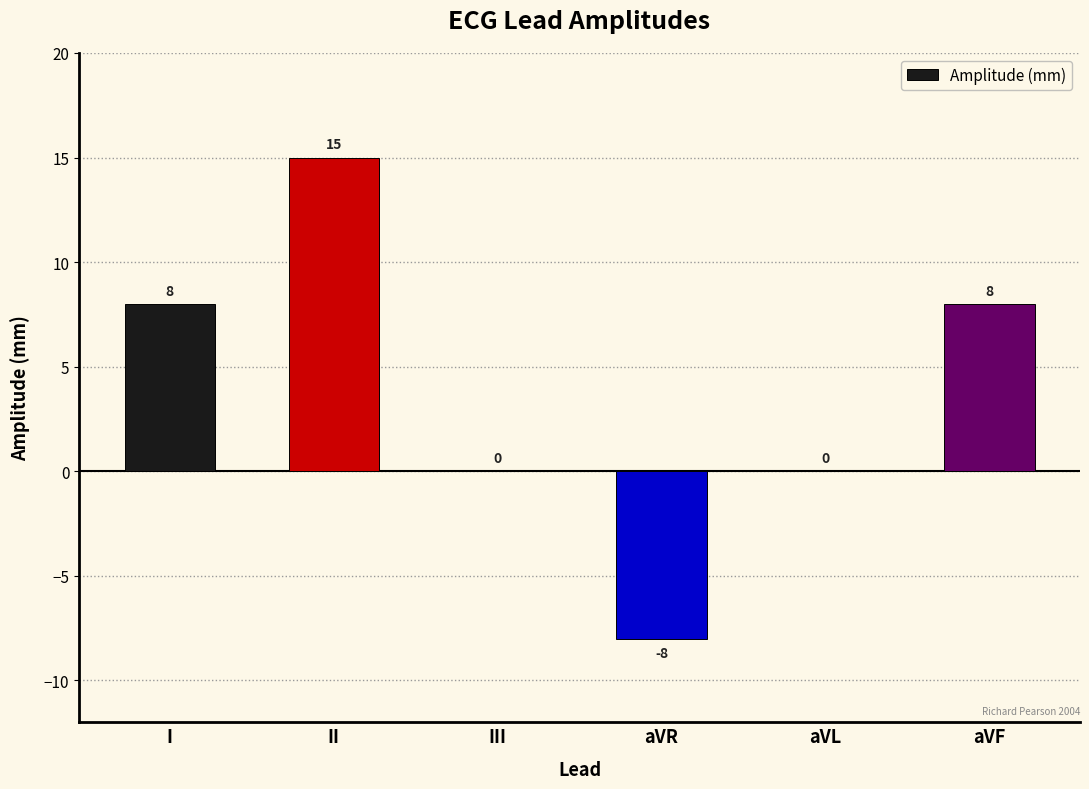

What is the maximum value shown in the chart?

15